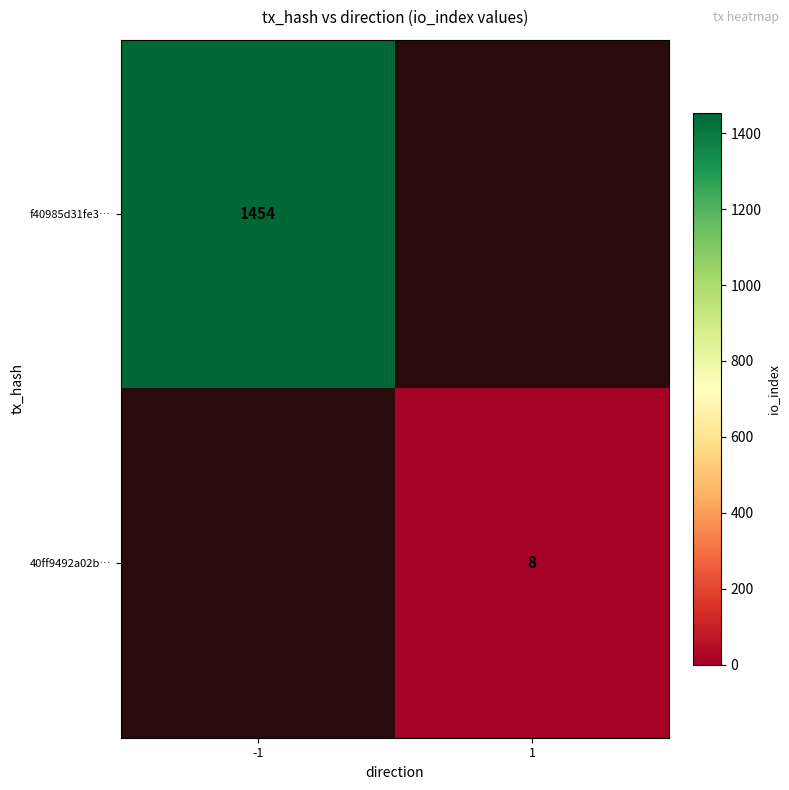

Is it true that f40985d31fe3… equals 1454 at -1?

True